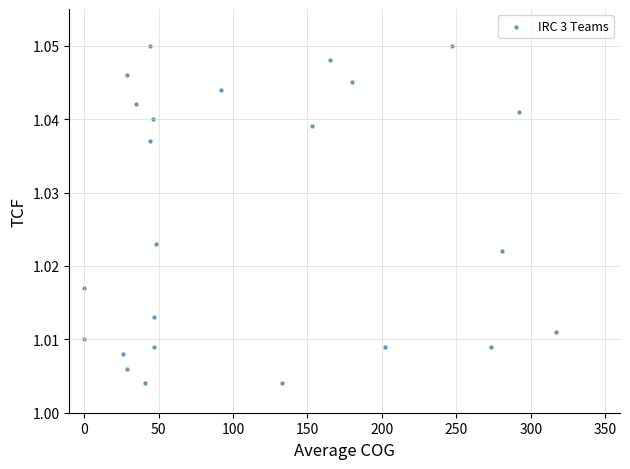

What is the range of X values (max minus min)?

317.0